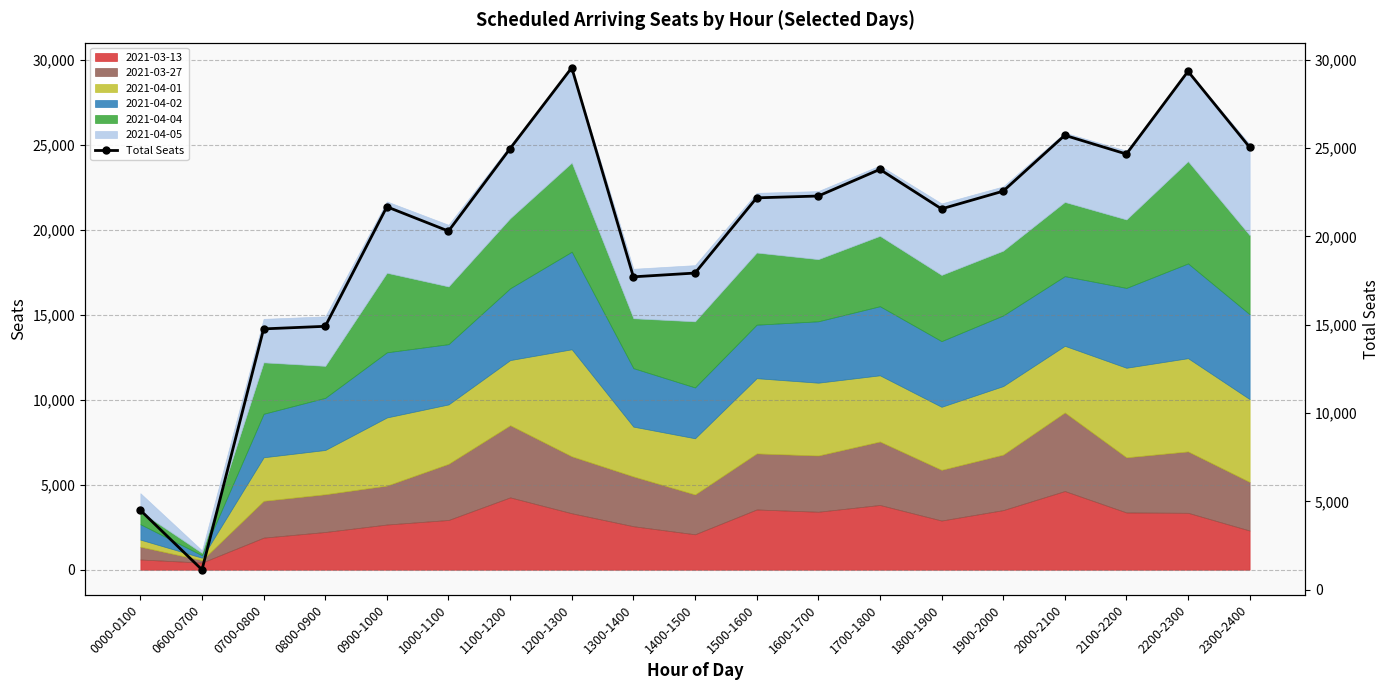

The value at 2200-2300 is 11142. True or false?

False